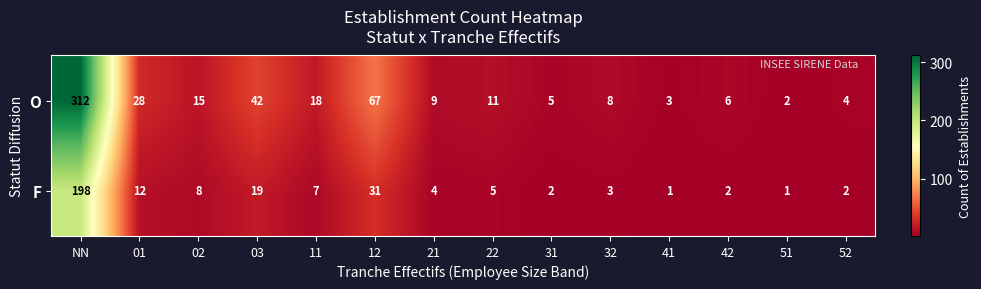

What is the difference between the second highest and second lowest values in the F series?

30